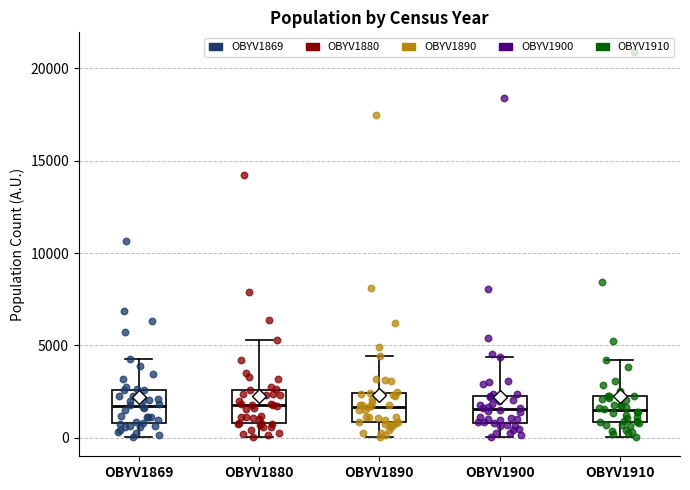

Where is the upper edge of the box for OBYV1890 on the y-axis? The values are not printed on the chart, so give them approximately, as read against the axis.

2500